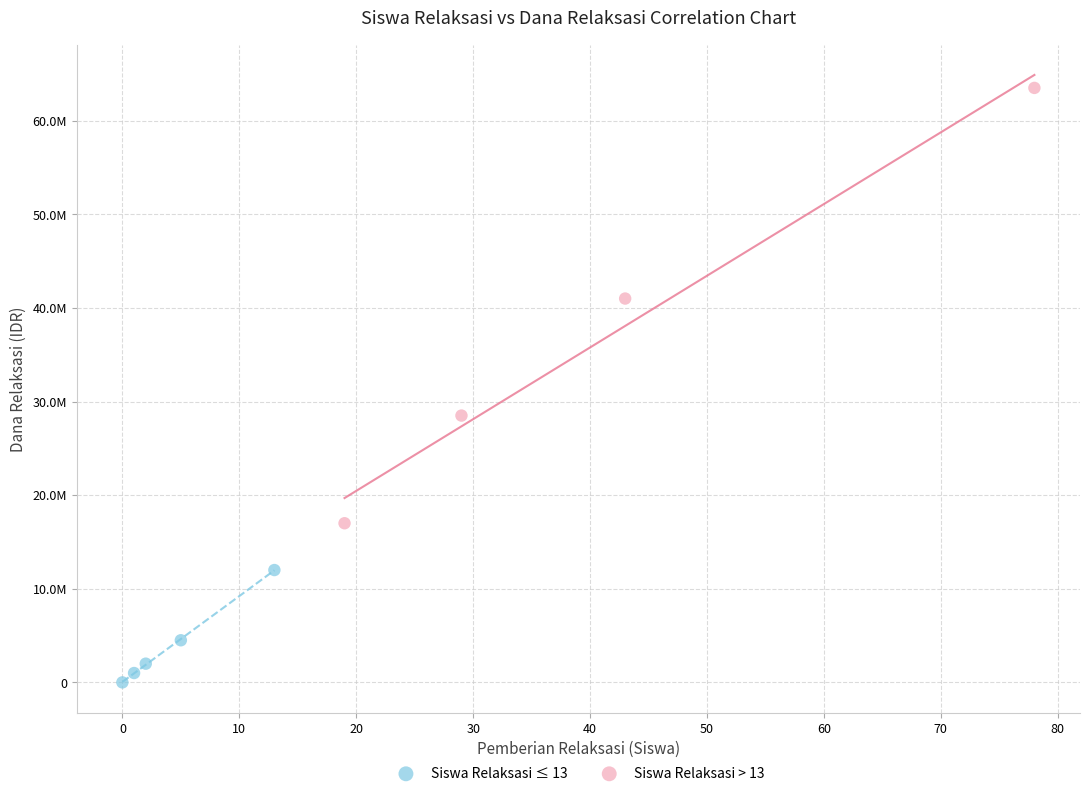

What are all the series names shown in the legend?

Siswa Relaksasi ≤ 13, Siswa Relaksasi > 13